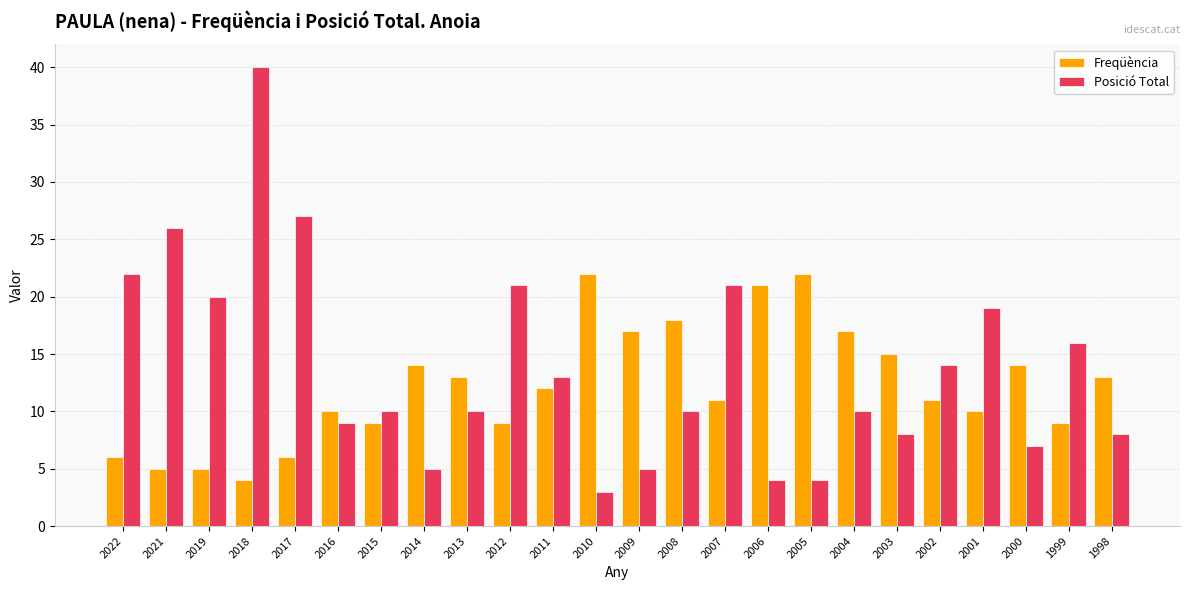

Reading left to right, list all the values displayed in this chart.

Freqüència: 2022=6	2021=5	2019=5	2018=4	2017=6	2016=10	2015=9	2014=14	2013=13	2012=9	2011=12	2010=22	2009=17	2008=18	2007=11	2006=21	2005=22	2004=17	2003=15	2002=11	2001=10	2000=14	1999=9	1998=13
Posició Total: 2022=22	2021=26	2019=20	2018=40	2017=27	2016=9	2015=10	2014=5	2013=10	2012=21	2011=13	2010=3	2009=5	2008=10	2007=21	2006=4	2005=4	2004=10	2003=8	2002=14	2001=19	2000=7	1999=16	1998=8